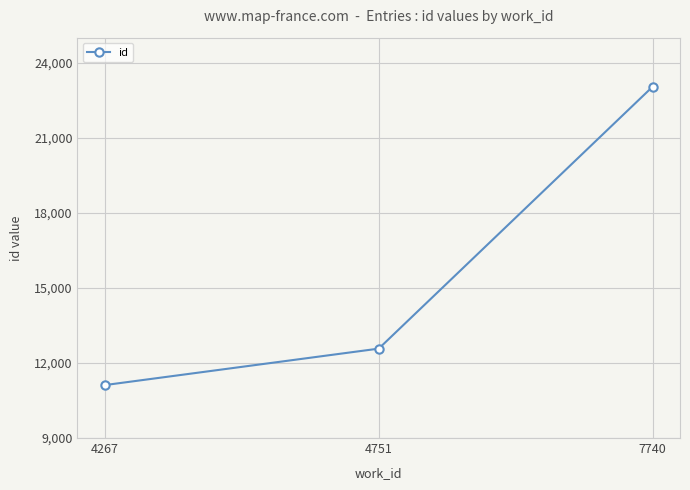

Reading right to left, transcribe all the data shown in this chart.

23041	12573	11116